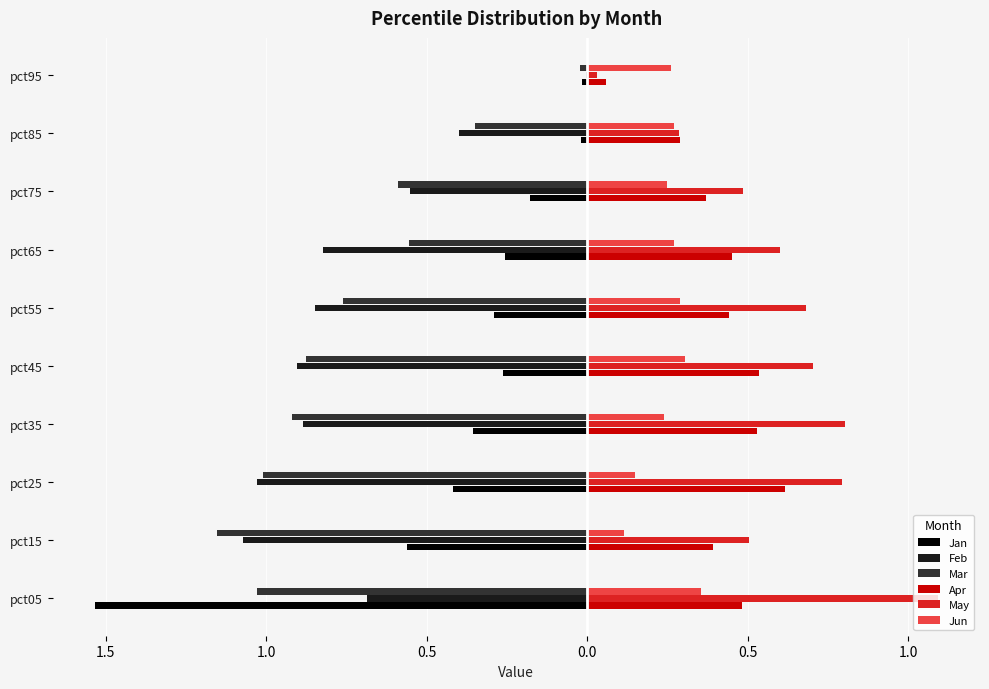

What are all the series names shown in the legend?

Jan, Feb, Mar, Apr, May, Jun